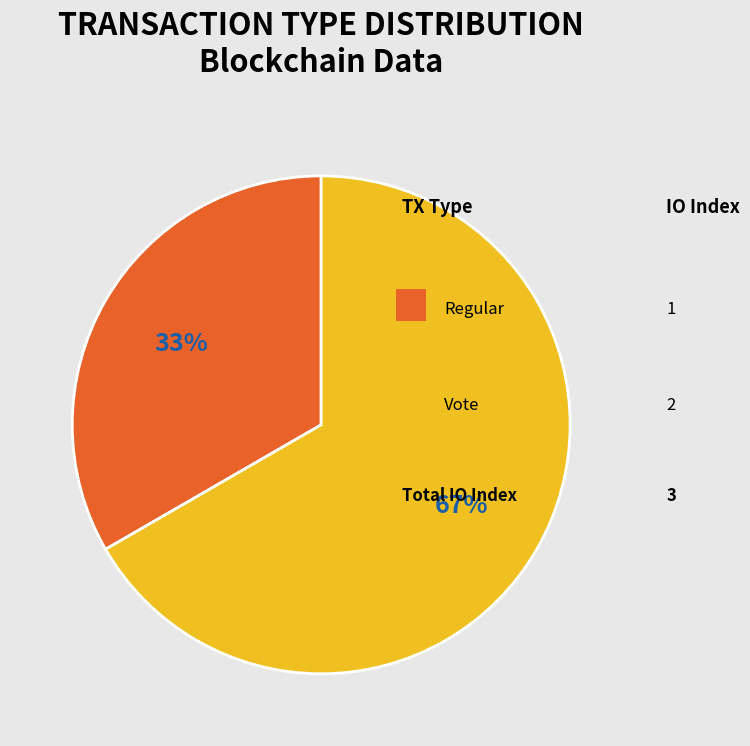

Does any single category account for the majority?

Yes